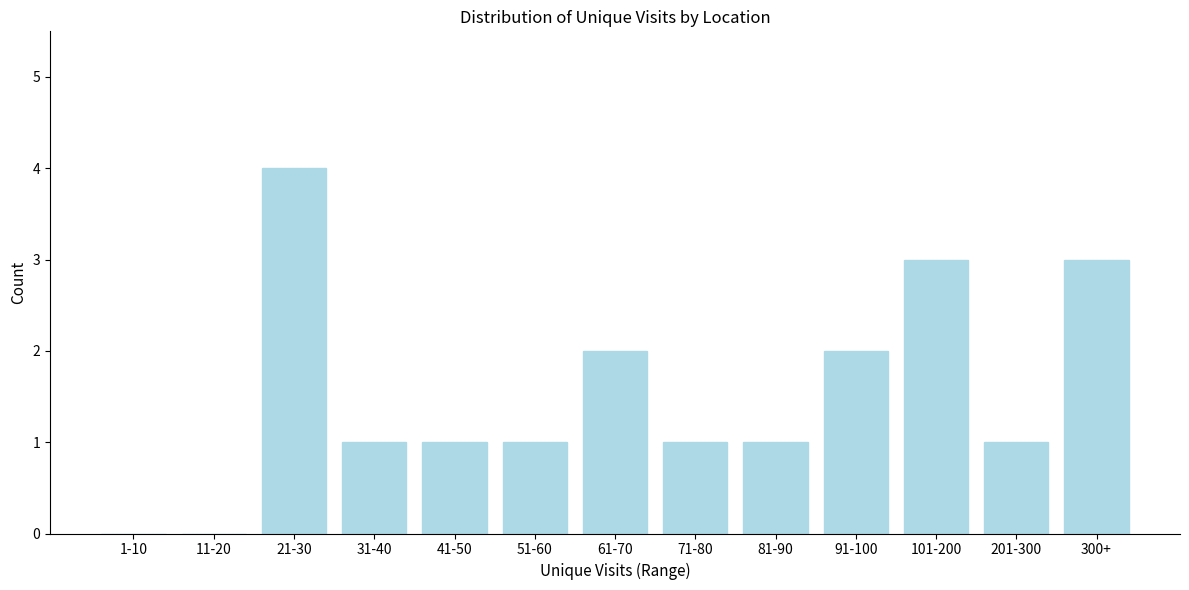

Reading right to left, transcribe all the data shown in this chart.

300+=3	201-300=1	101-200=3	91-100=2	81-90=1	71-80=1	61-70=2	51-60=1	41-50=1	31-40=1	21-30=4	11-20=0	1-10=0